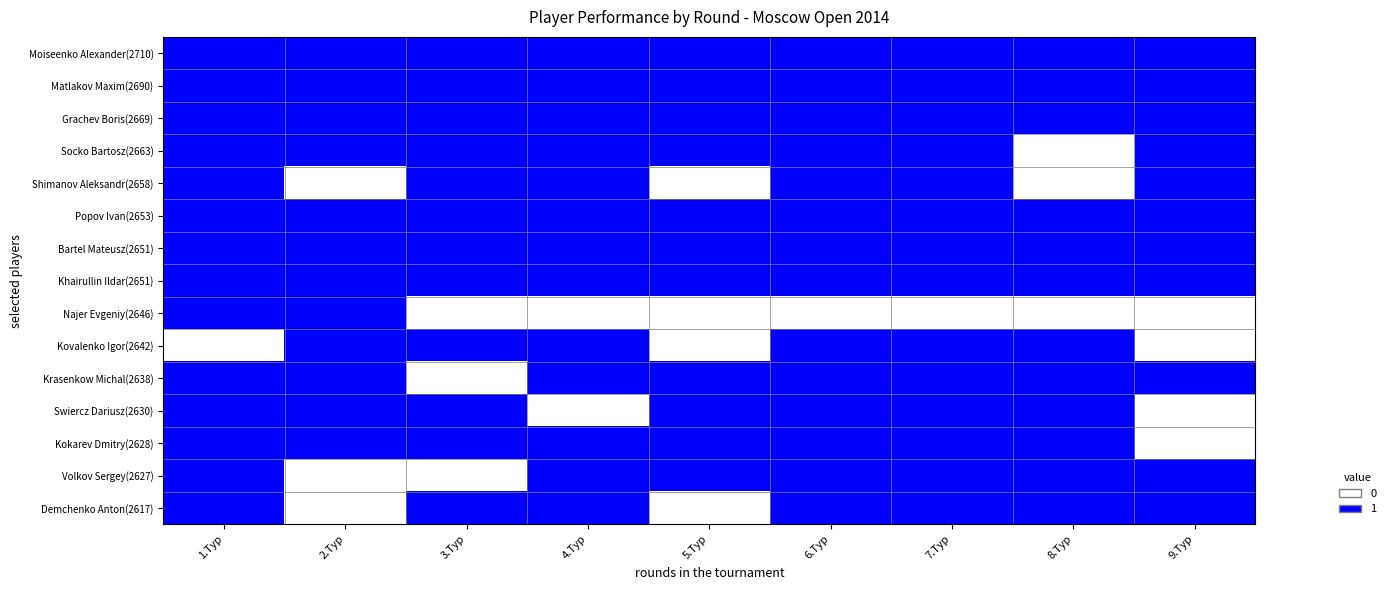

What is the greatest value displayed?

1